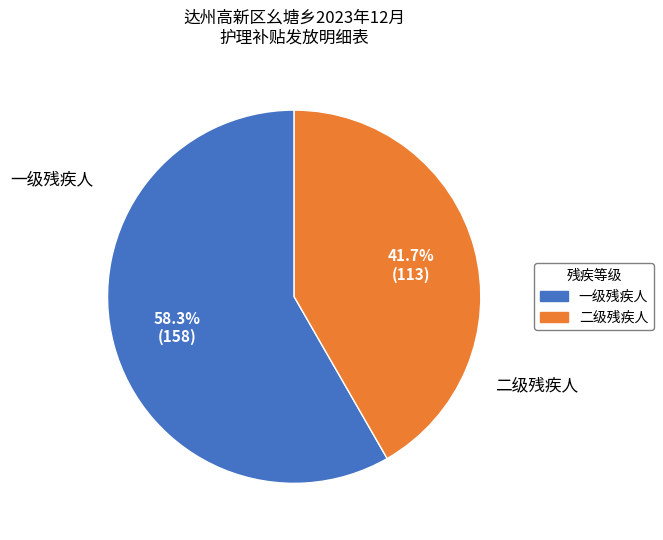

To the nearest percent, what percentage of the pie is 一级残疾人?

58%